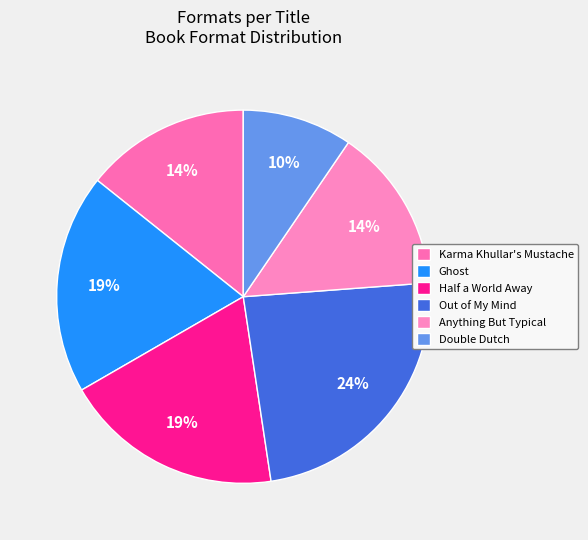

True or false: Ghost accounts for 19% of the total.

True